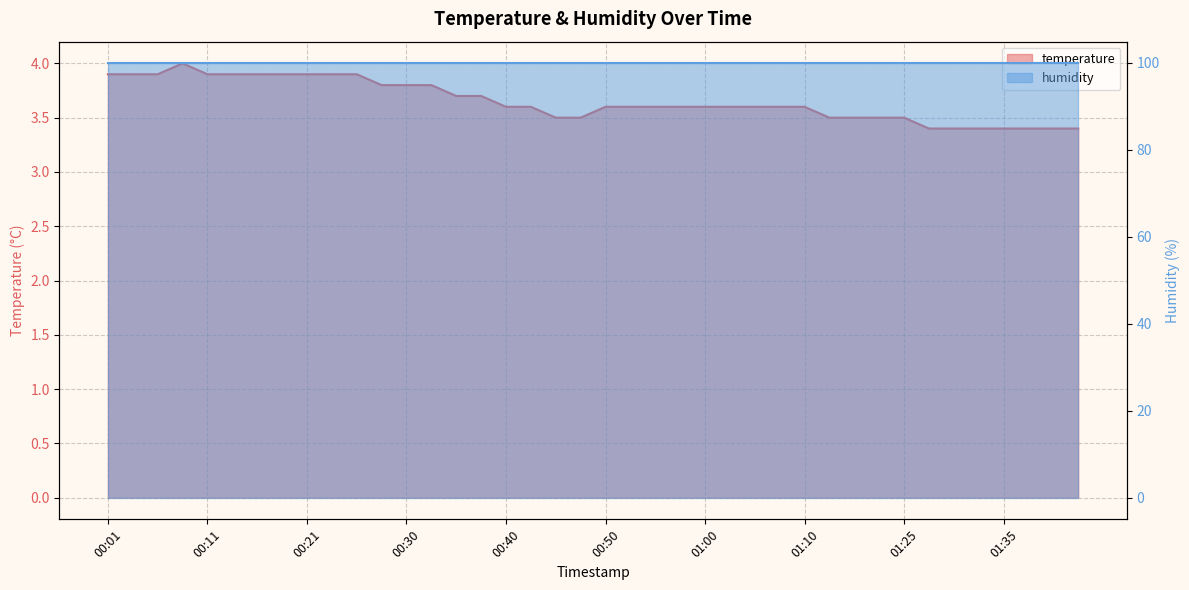

The value at 00:57 is 1.4. True or false?

False